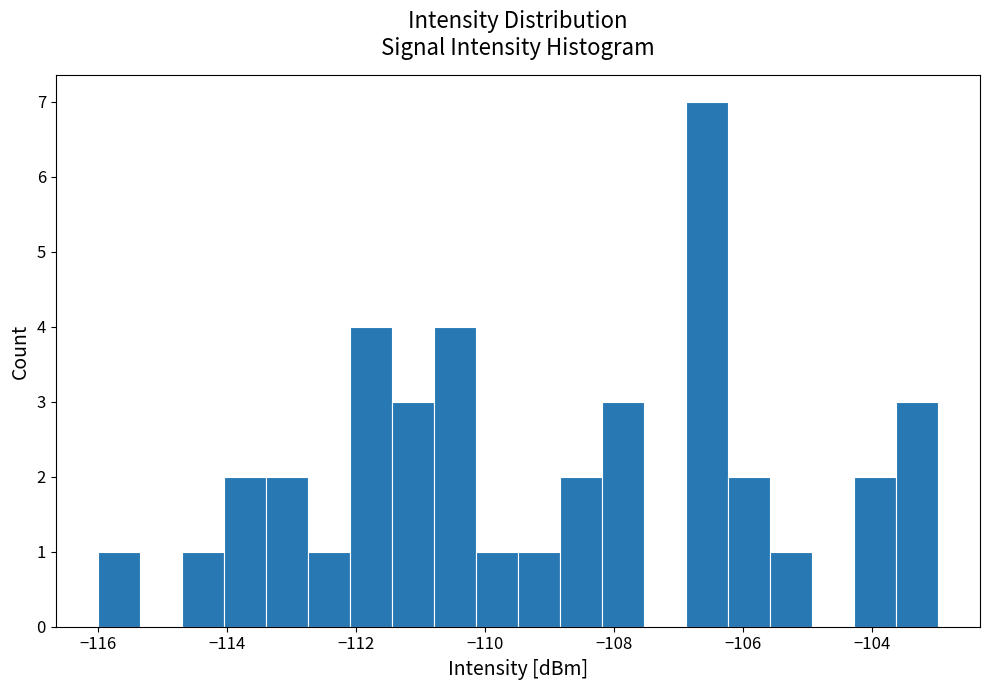

Read against the x-axis, roughly where is the centre of the tallest bar?

-106.6